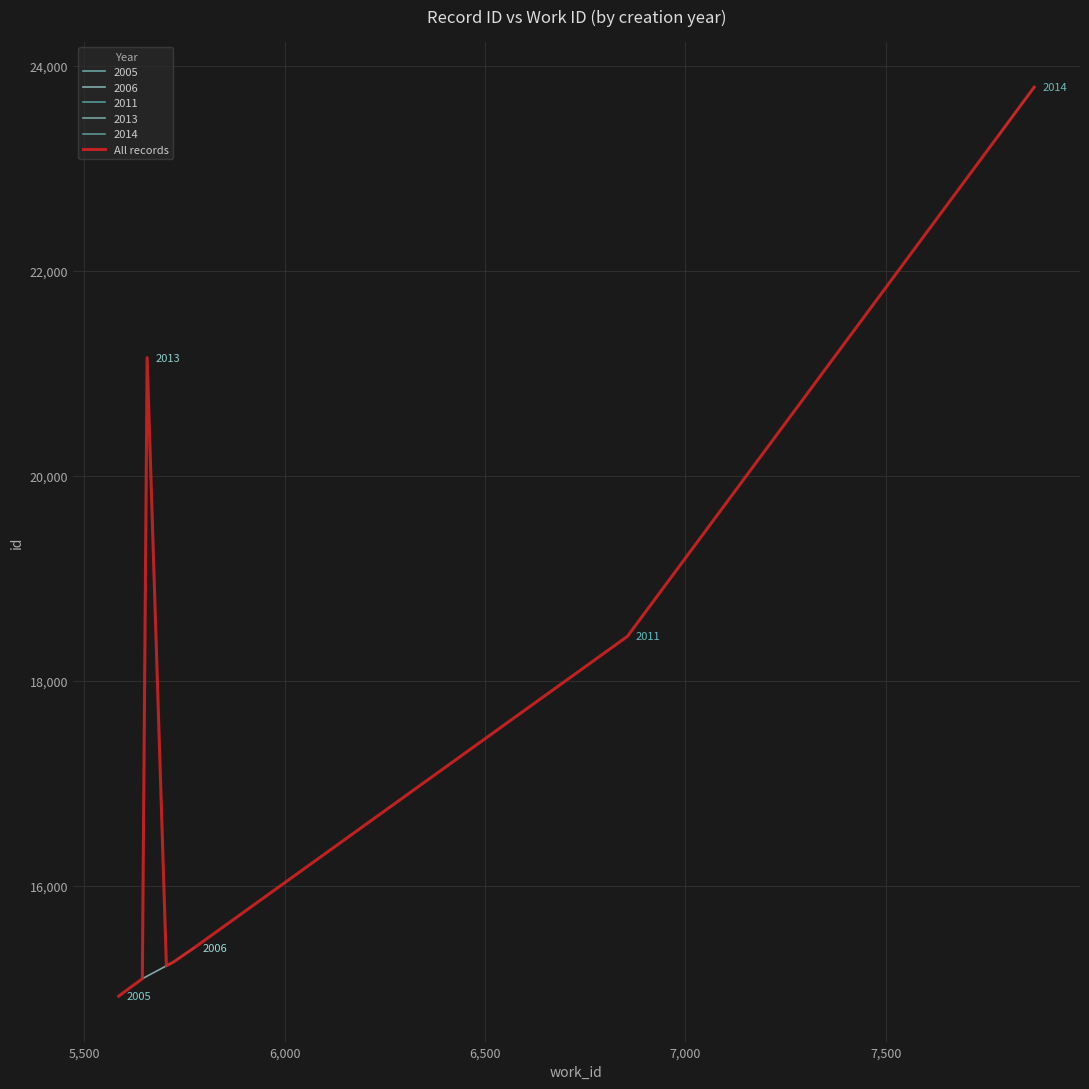

What is the greatest value displayed?

23794